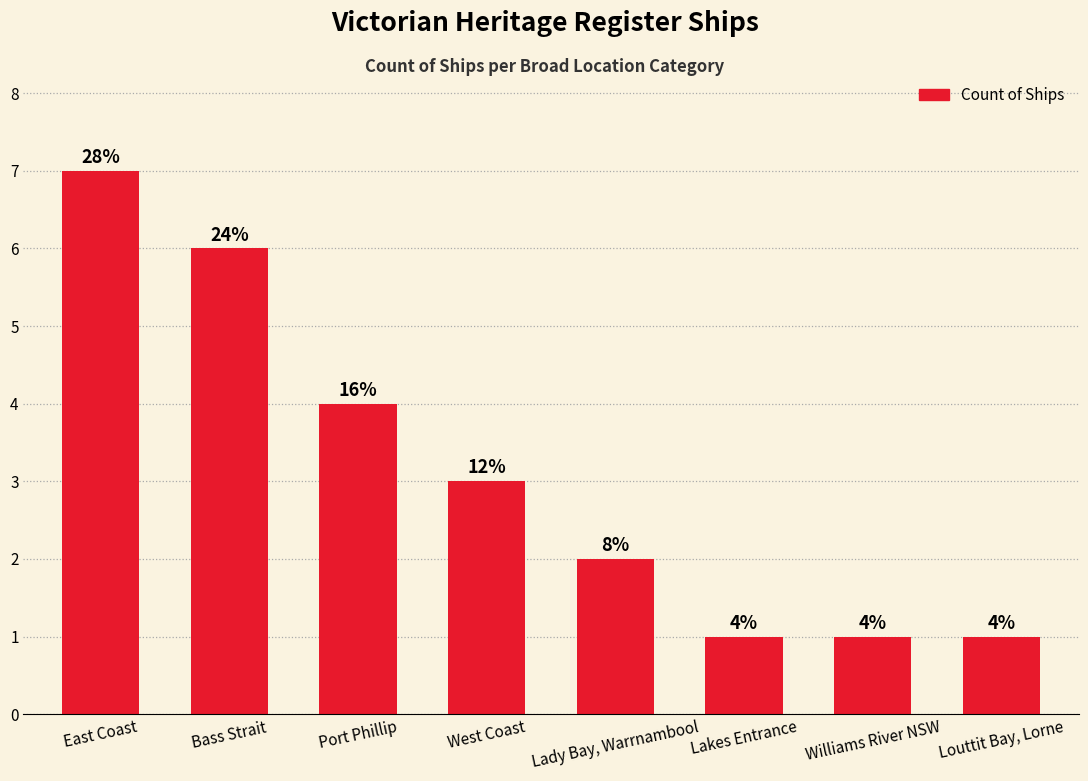

Does the chart contain any negative values?

No